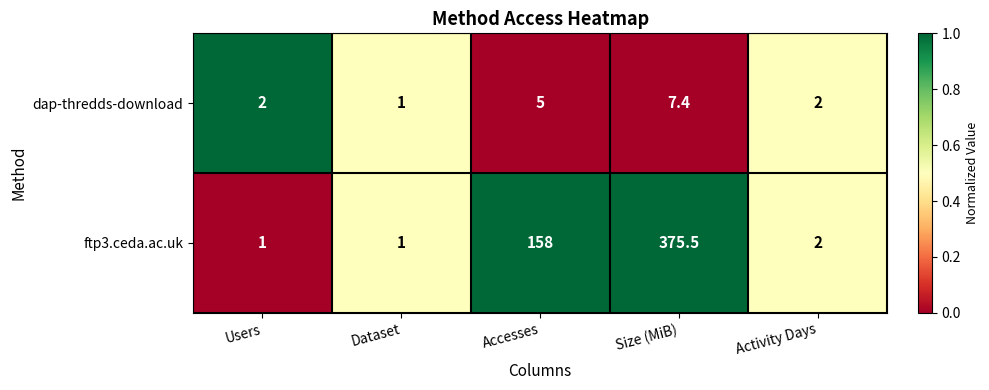

At which category is the sum across all series the highest?

Size (MiB)